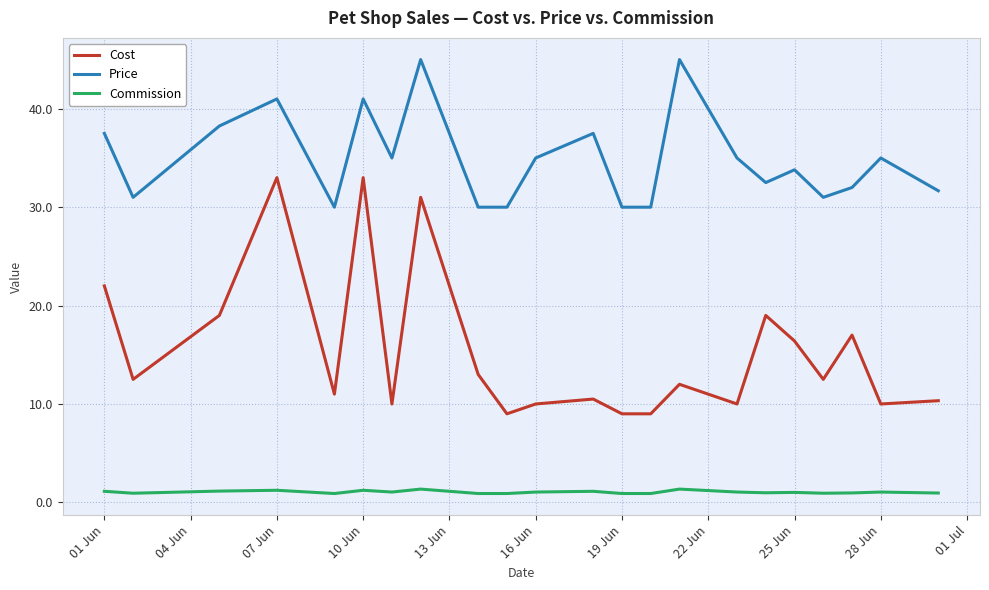

How many lines are shown in the chart?

3